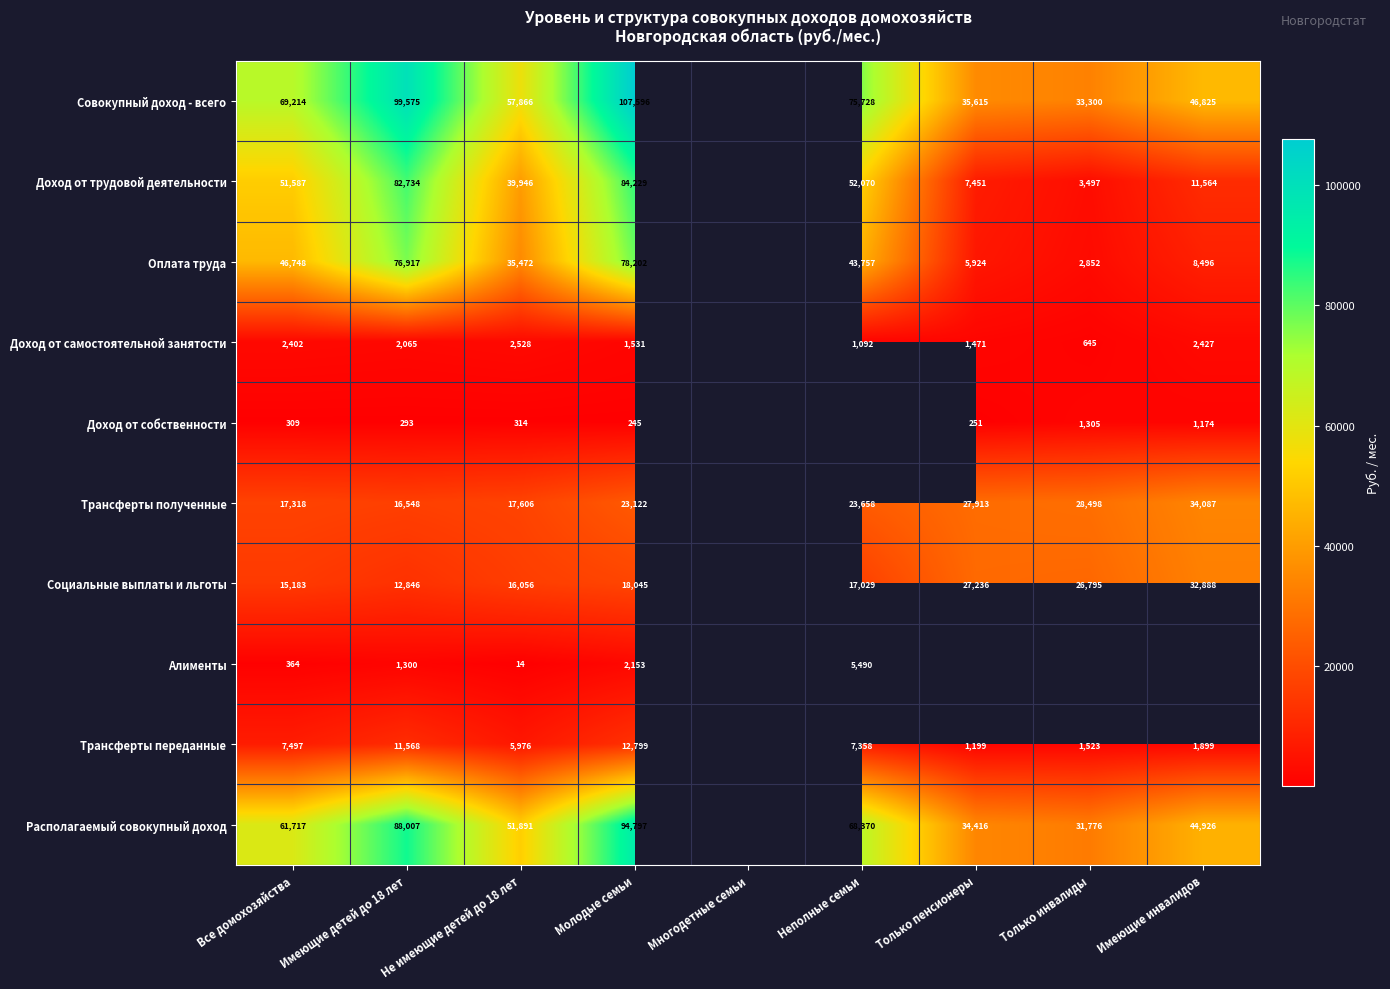

Rank the series at Все домохозяйства from lowest to highest value.

Доход от собственности, Алименты, Доход от самостоятельной занятости, Трансферты переданные, Социальные выплаты и льготы, Трансферты полученные, Оплата труда, Доход от трудовой деятельности, Располагаемый совокупный доход, Совокупный доход - всего